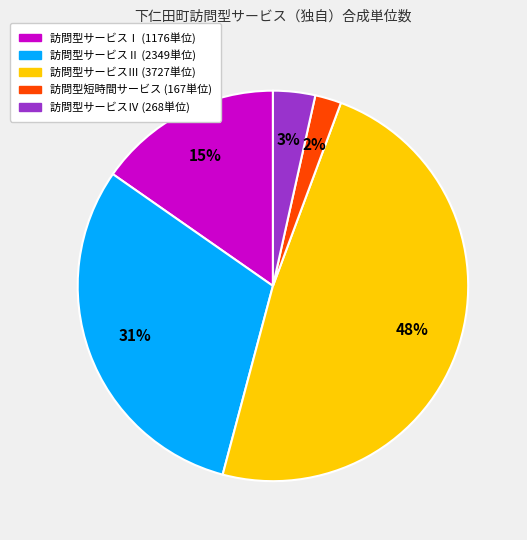

What percentage is the 訪問型サービスⅡ slice, to the nearest percent?

31%